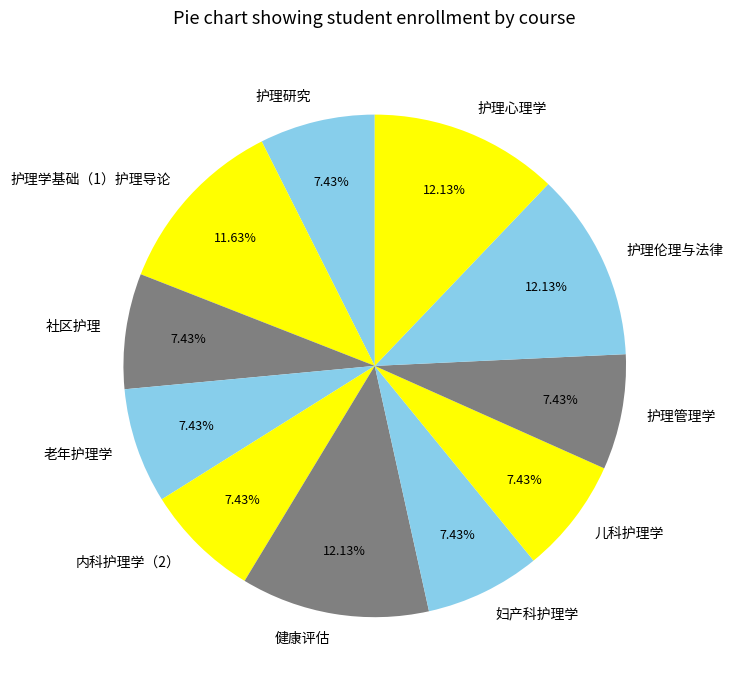

Does 护理心理学 account for over 50% of the chart?

No